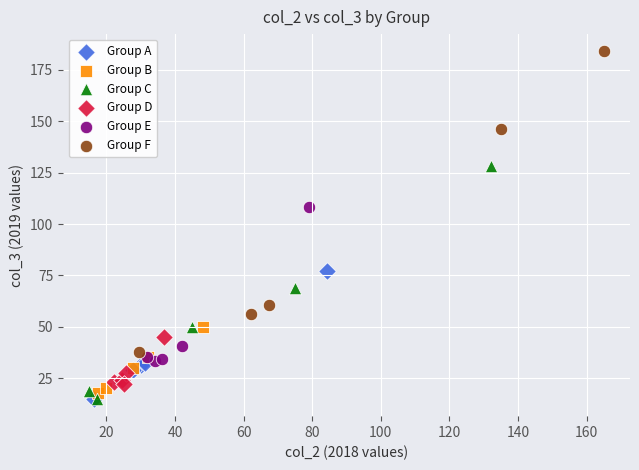

Which series reaches the maximum Y coordinate?

Group F